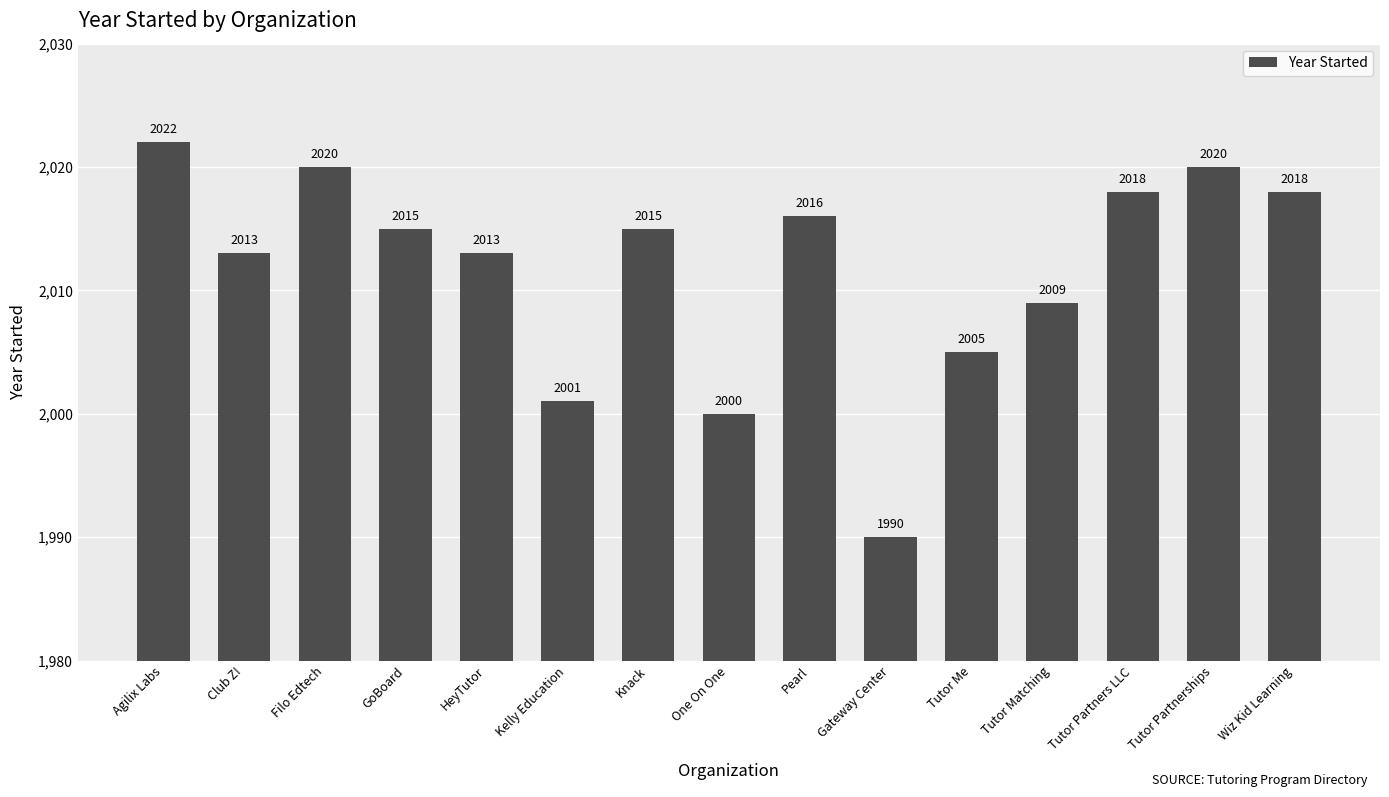

What is the sum of all values?

30175